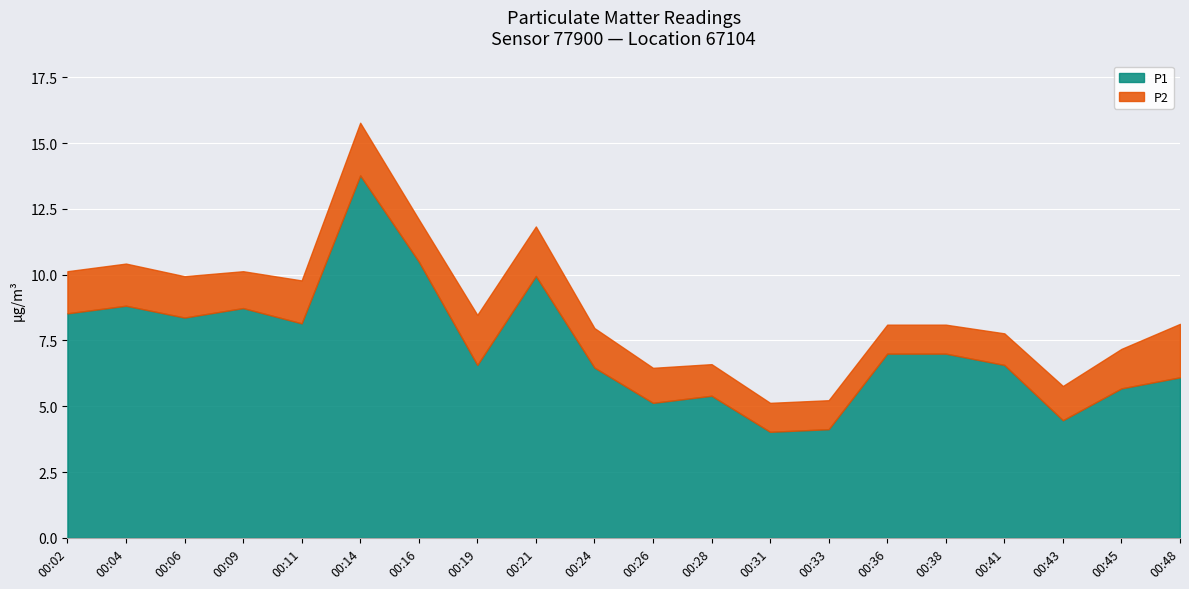

Which category has the lowest value in the P2 series?

00:31